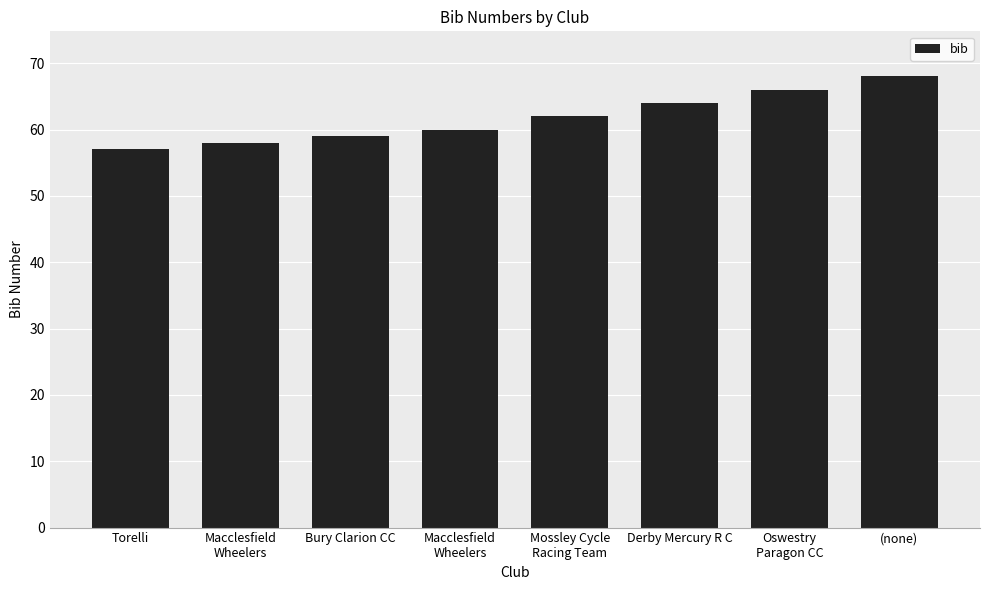

List the labels in order of value, largest first.

(none), Oswestry
Paragon CC, Derby Mercury R C, Mossley Cycle
Racing Team, Macclesfield
Wheelers, Bury Clarion CC, Macclesfield
Wheelers, Torelli